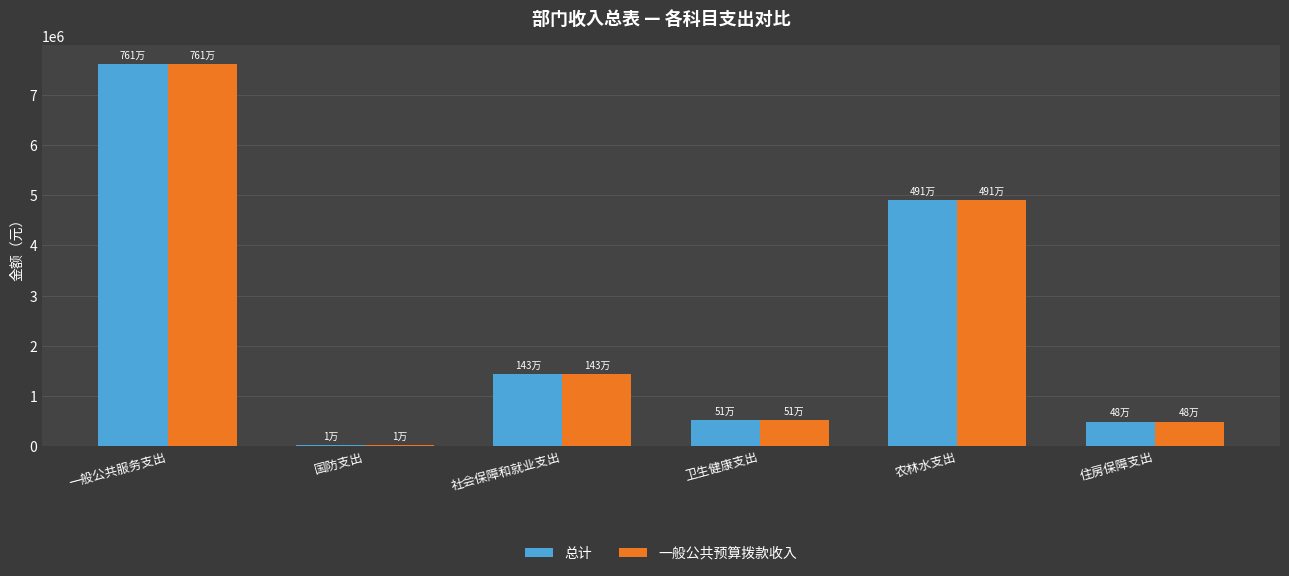

What is the sum of all 总计 values?

14957448.5